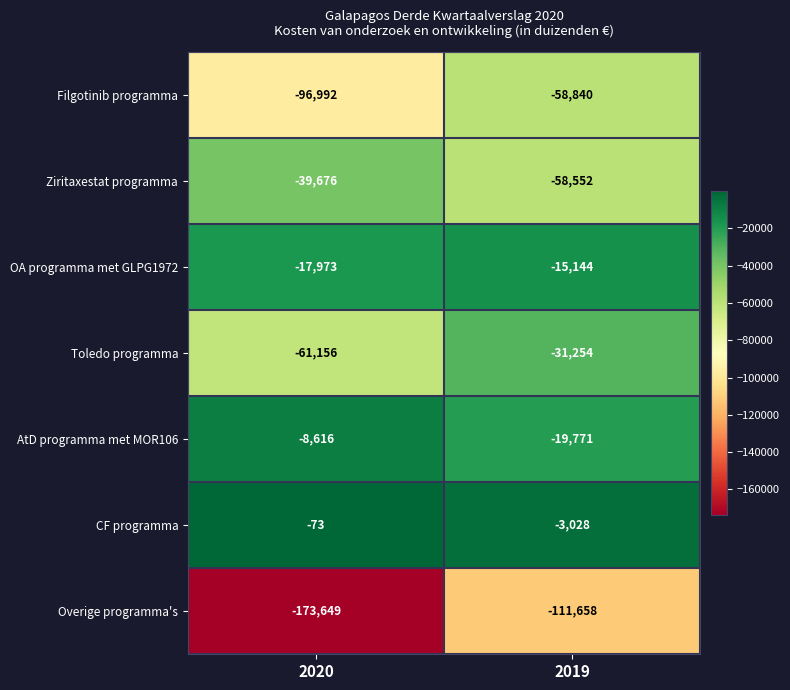

Which series has the widest spread of values?

Overige programma's